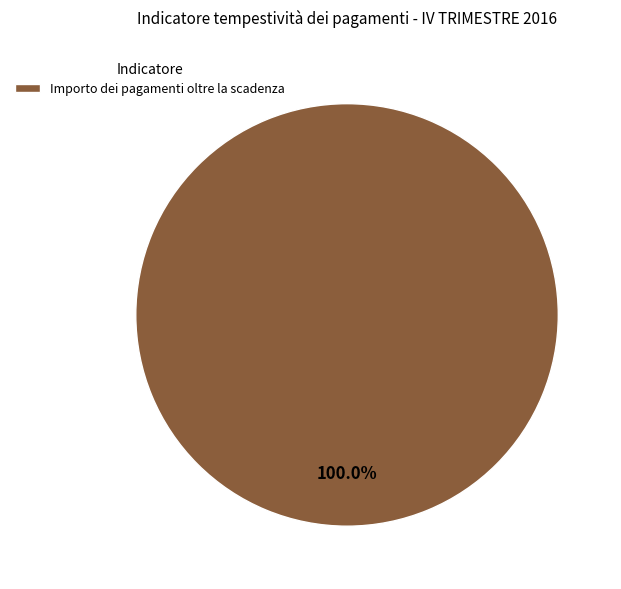

Is there any slice that represents more than half of the pie?

Yes